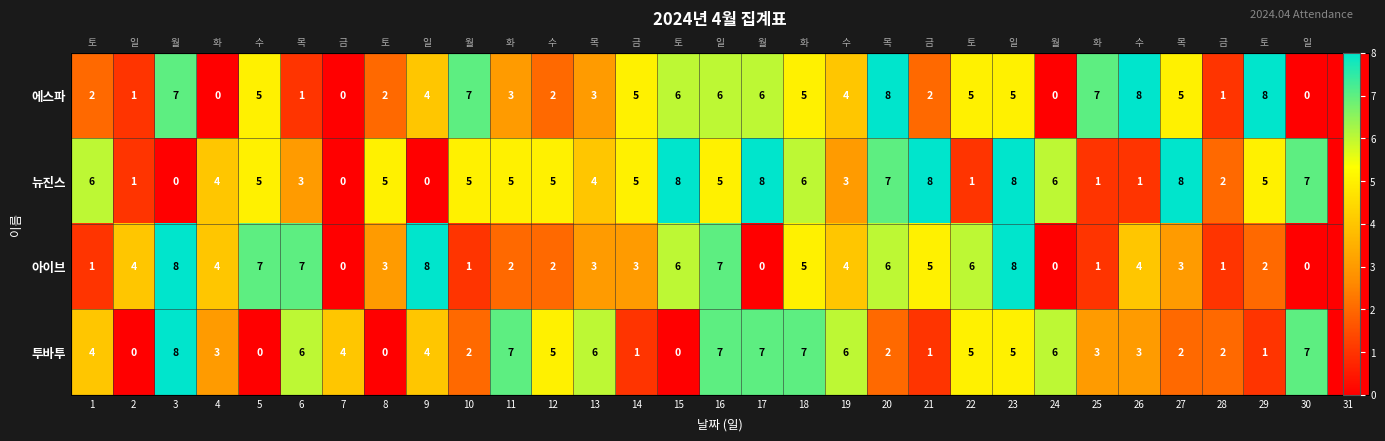

At which label does 에스파 reach its minimum?

4